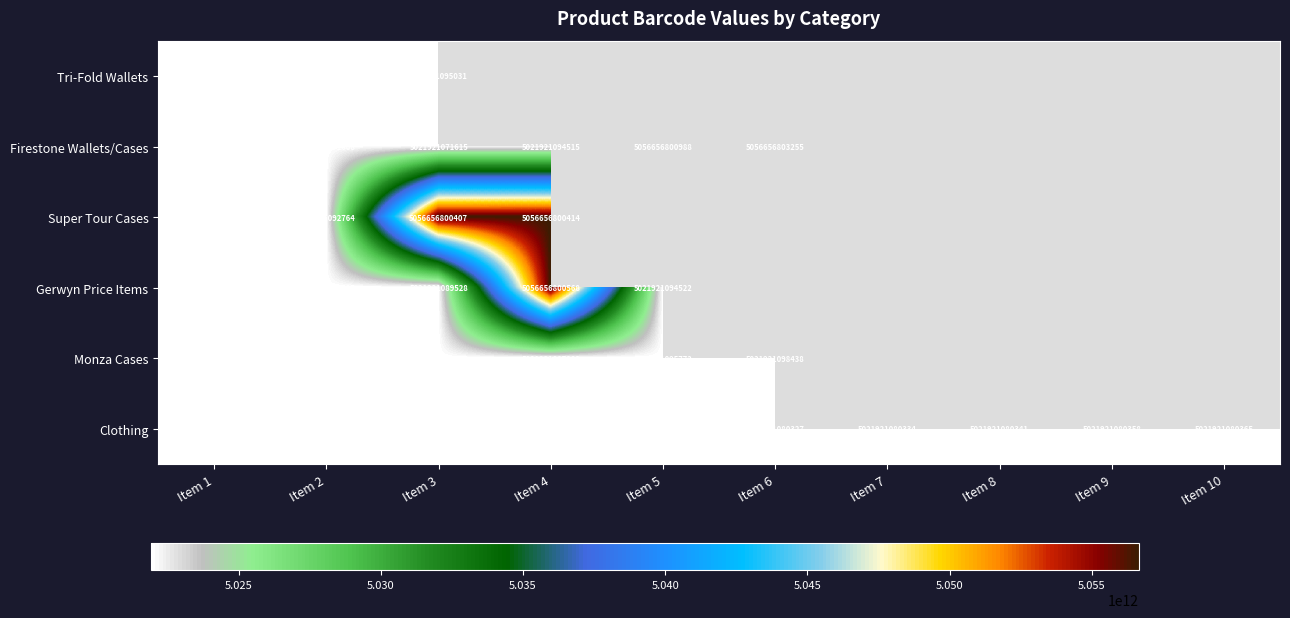

Where does the Clothing series first go above 5021921080365?

Item 1